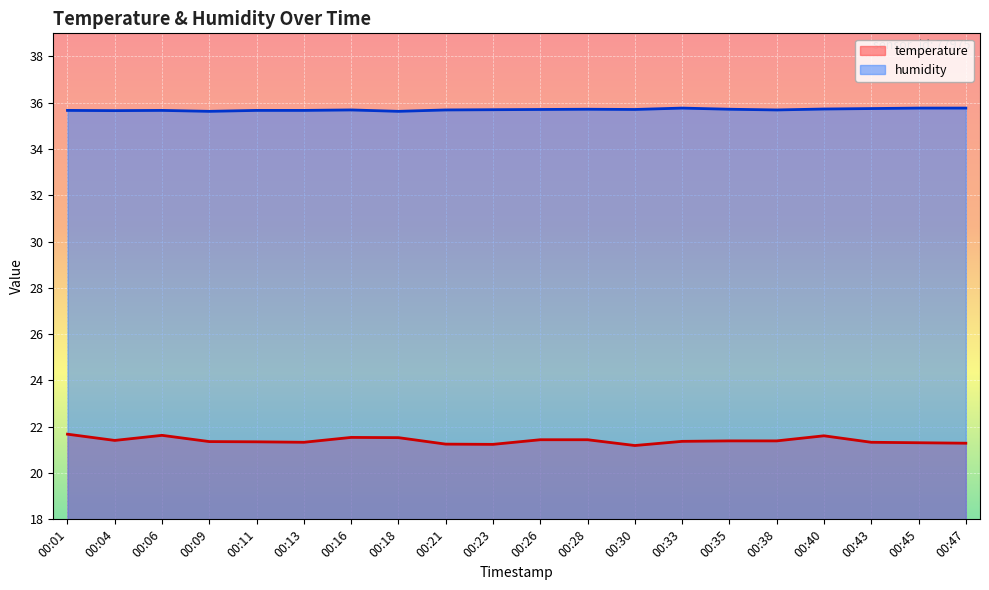

List the series in order of their peak value, highest first.

humidity, temperature